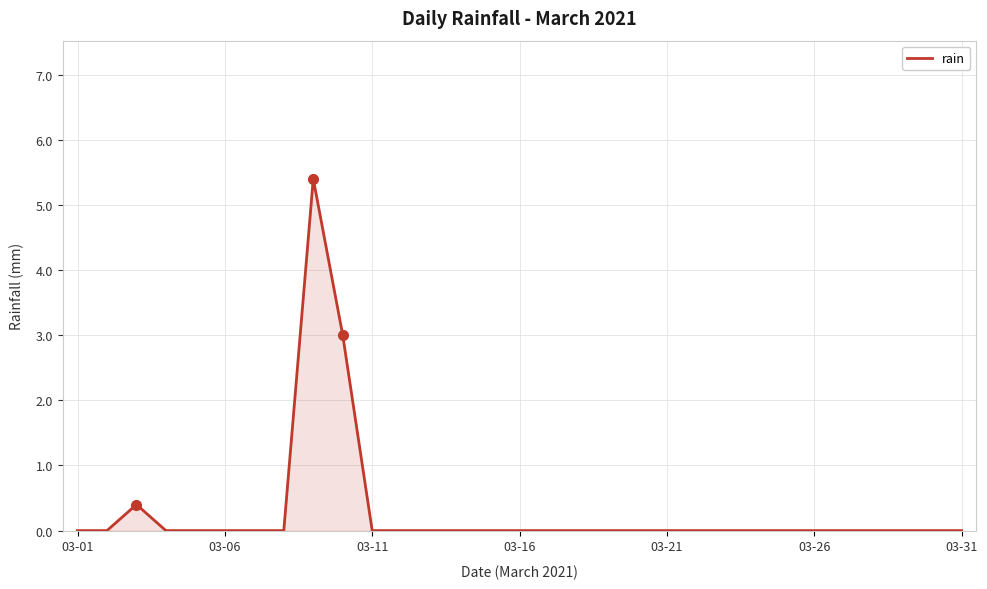

What is the greatest value displayed?

5.4